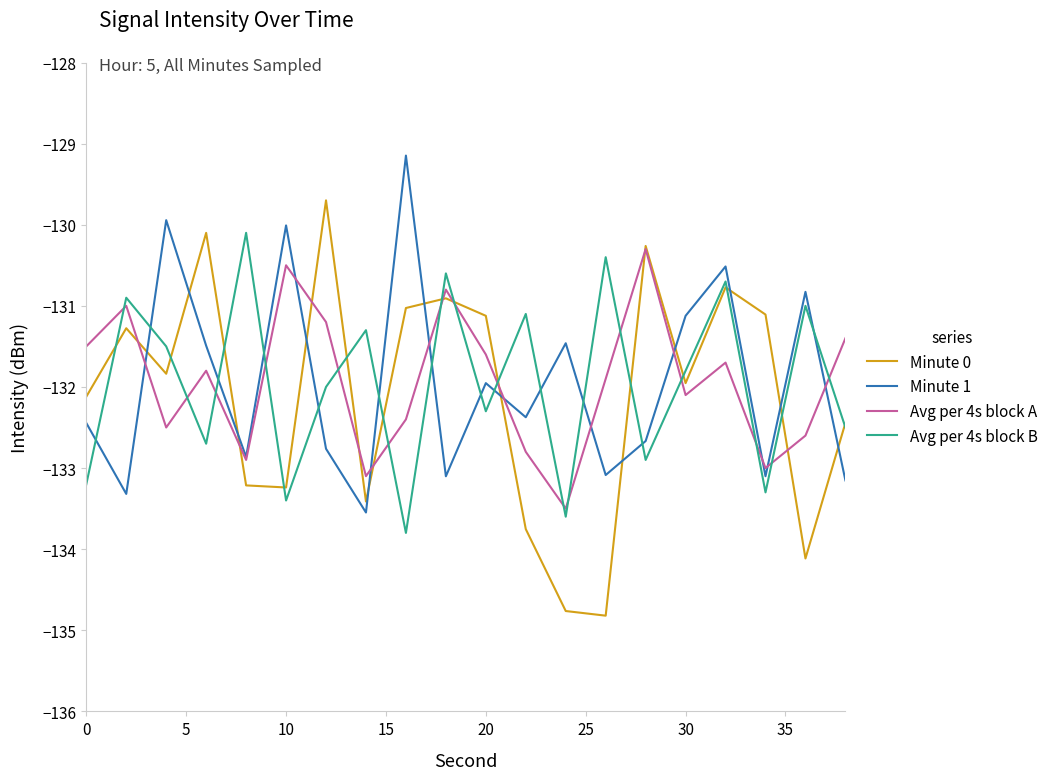

What is the lowest value of the Avg per 4s block A series?

-133.5